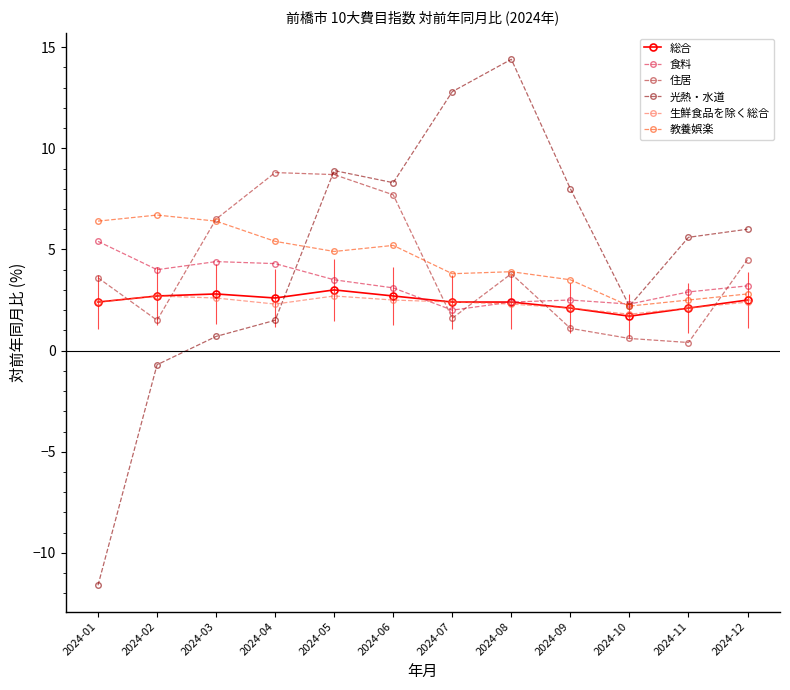

How many data points does each series have?

12